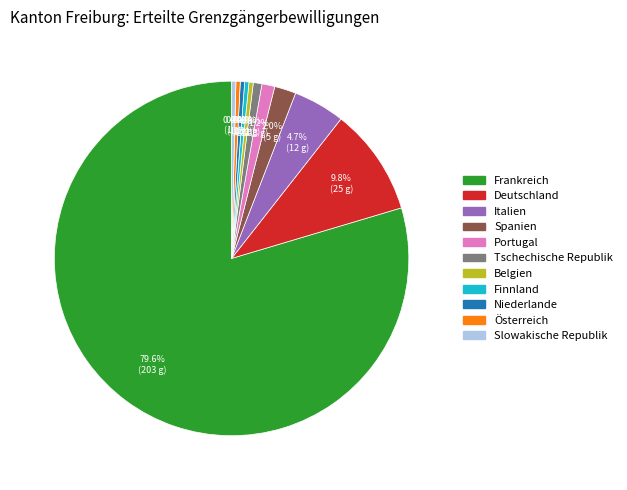

Is there a majority slice in this chart?

Yes